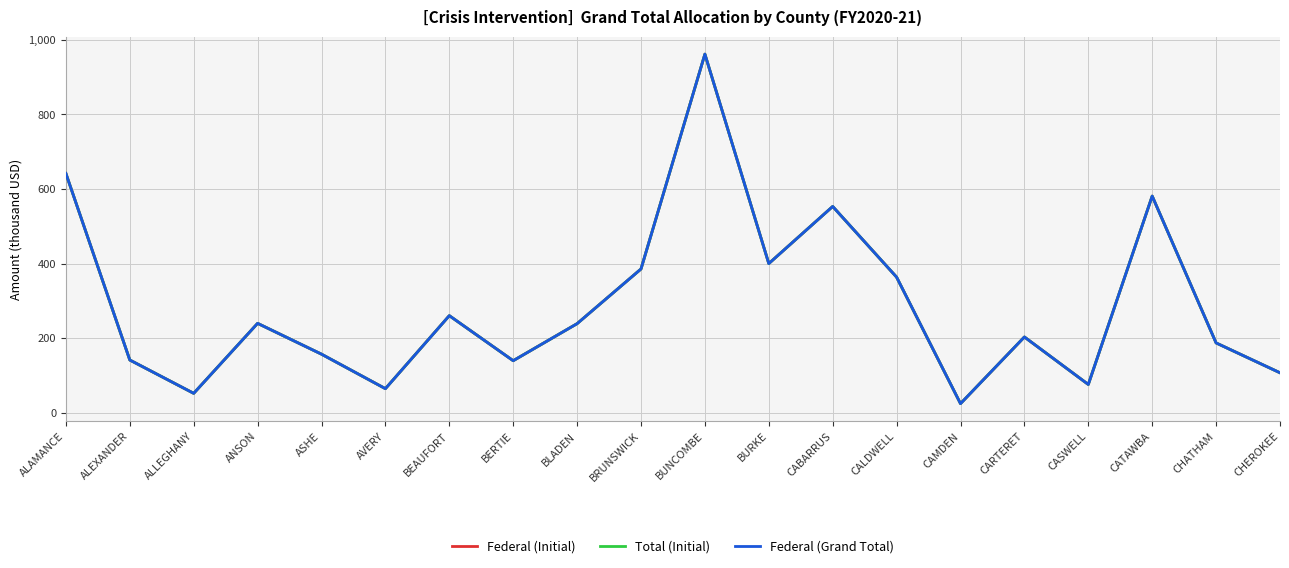

Reading left to right, what are all the values shown in this chart?

Federal (Initial): ALAMANCE=641.5	ALEXANDER=141.2	ALLEGHANY=51.8	ANSON=239.5	ASHE=156.8	AVERY=64.3	BEAUFORT=260.1	BERTIE=139.3	BLADEN=238.7	BRUNSWICK=385.3	BUNCOMBE=961.5	BURKE=399.8	CABARRUS=553.0	CALDWELL=363.4	CAMDEN=24.2	CARTERET=202.9	CASWELL=75.6	CATAWBA=580.8	CHATHAM=187.0	CHEROKEE=106.9
Total (Initial): ALAMANCE=641.5	ALEXANDER=141.2	ALLEGHANY=51.8	ANSON=239.5	ASHE=156.8	AVERY=64.3	BEAUFORT=260.1	BERTIE=139.3	BLADEN=238.7	BRUNSWICK=385.3	BUNCOMBE=961.5	BURKE=399.8	CABARRUS=553.0	CALDWELL=363.4	CAMDEN=24.2	CARTERET=202.9	CASWELL=75.6	CATAWBA=580.8	CHATHAM=187.0	CHEROKEE=106.9
Federal (Grand Total): ALAMANCE=641.5	ALEXANDER=141.2	ALLEGHANY=51.8	ANSON=239.5	ASHE=156.8	AVERY=64.3	BEAUFORT=260.1	BERTIE=139.3	BLADEN=238.7	BRUNSWICK=385.3	BUNCOMBE=961.5	BURKE=399.8	CABARRUS=553.0	CALDWELL=363.4	CAMDEN=24.2	CARTERET=202.9	CASWELL=75.6	CATAWBA=580.8	CHATHAM=187.0	CHEROKEE=106.9